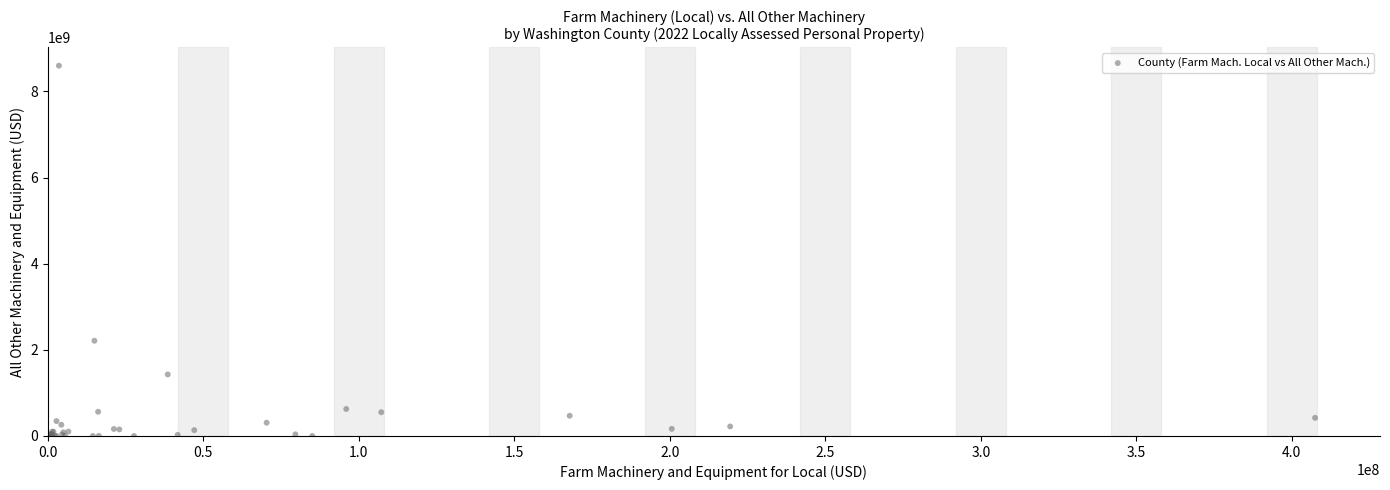

What Y value in the scatter plot is closest to 4298064502?

2210734484.6